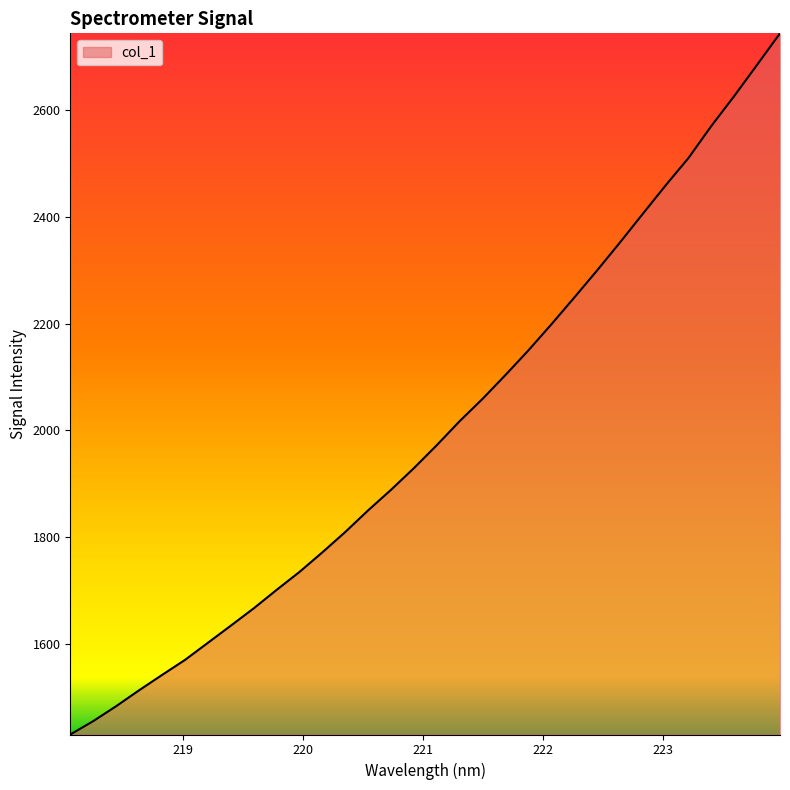

What is the smallest value displayed?

1430.1